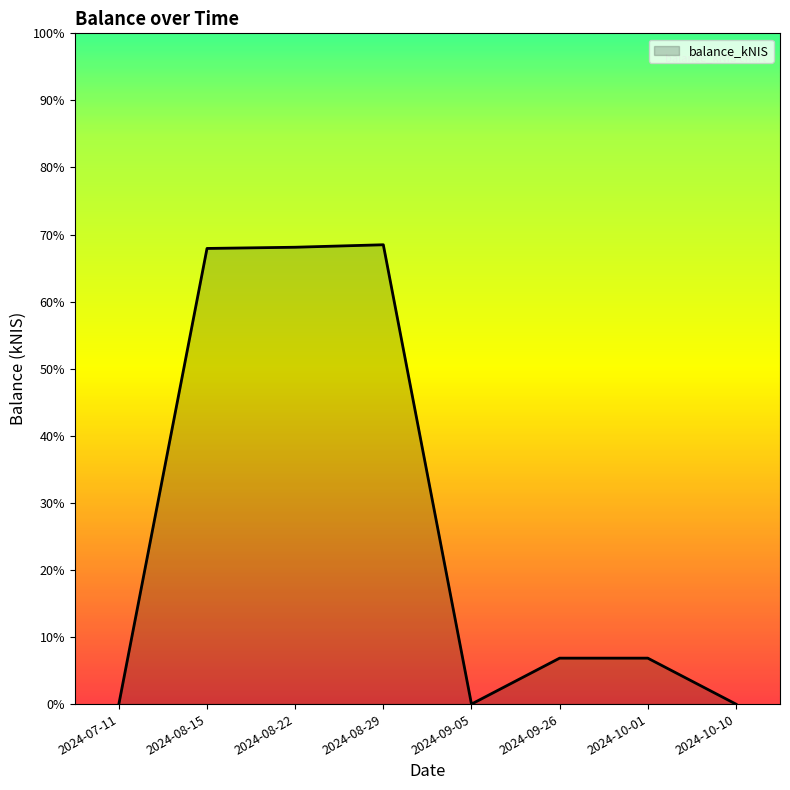

True or false: there are more than 0 points higher than both neighbors.

True